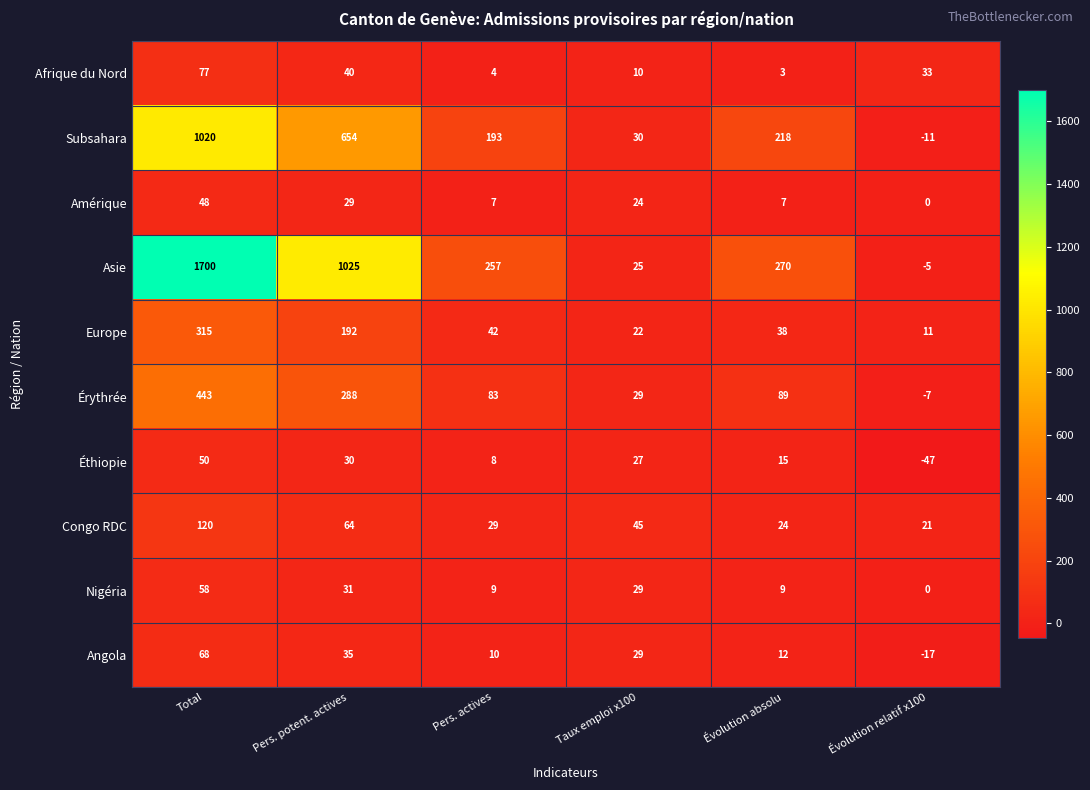

The Nigéria series shows 13 at Pers. potent. actives. True or false?

False